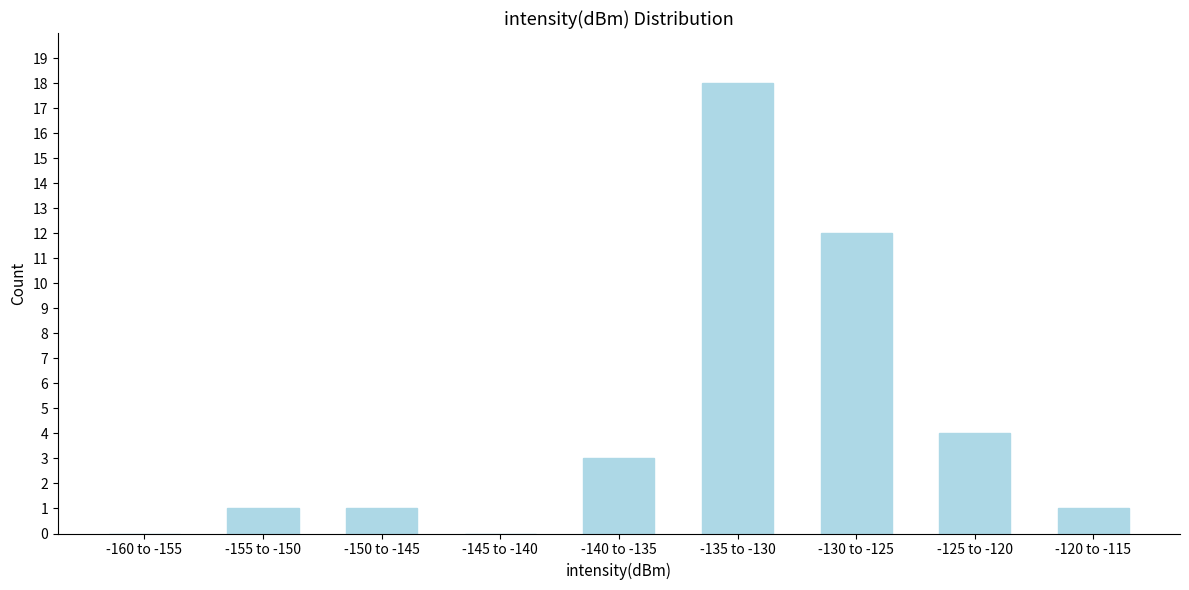

At which label is the value closest to 9?

-130 to -125